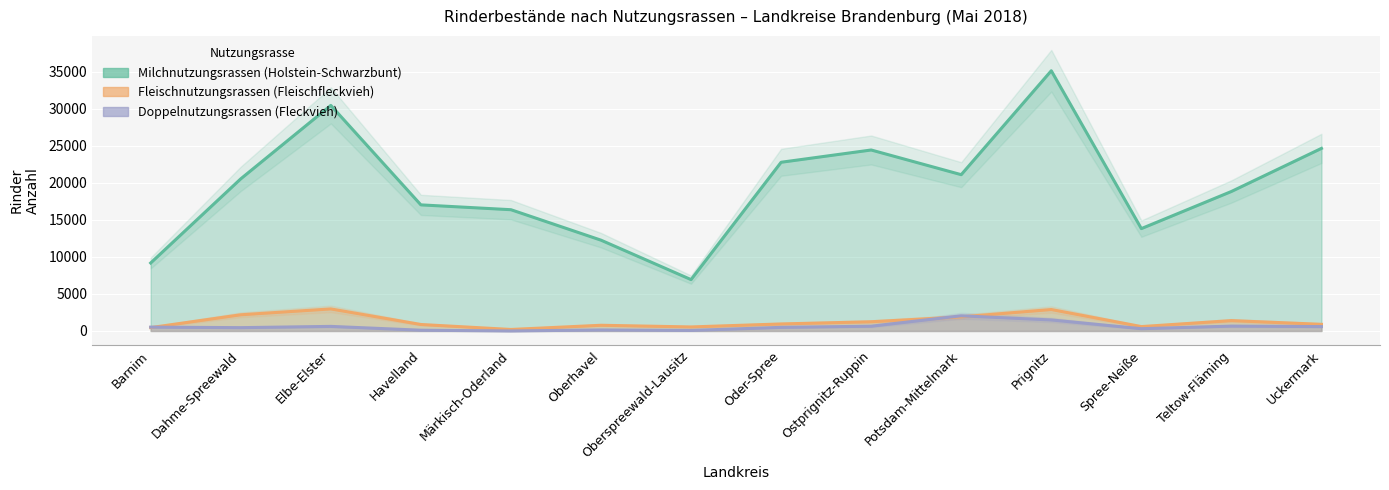

Which has a higher value, Dahme-Spreewald or Märkisch-Oderland?

Dahme-Spreewald